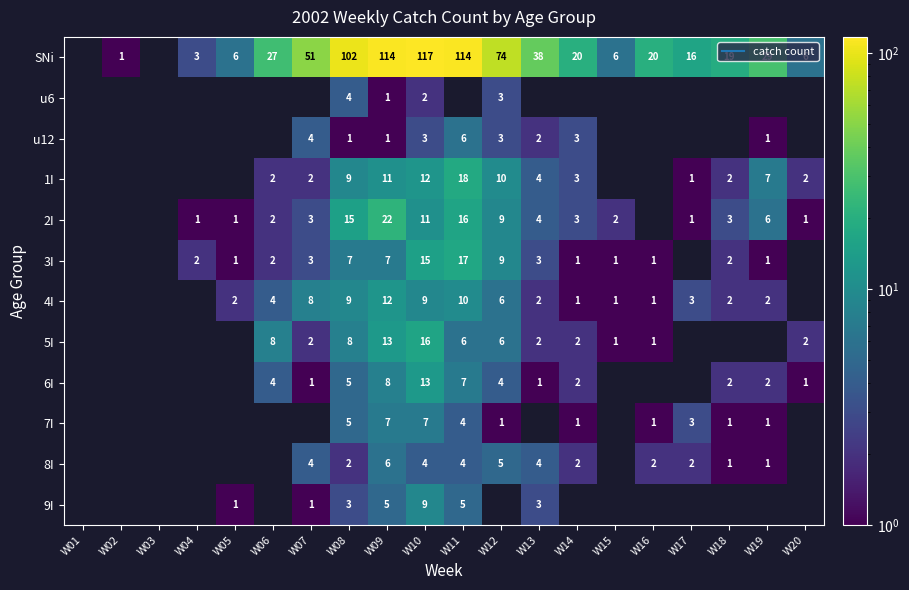

Count the number of categories in the chart.

20